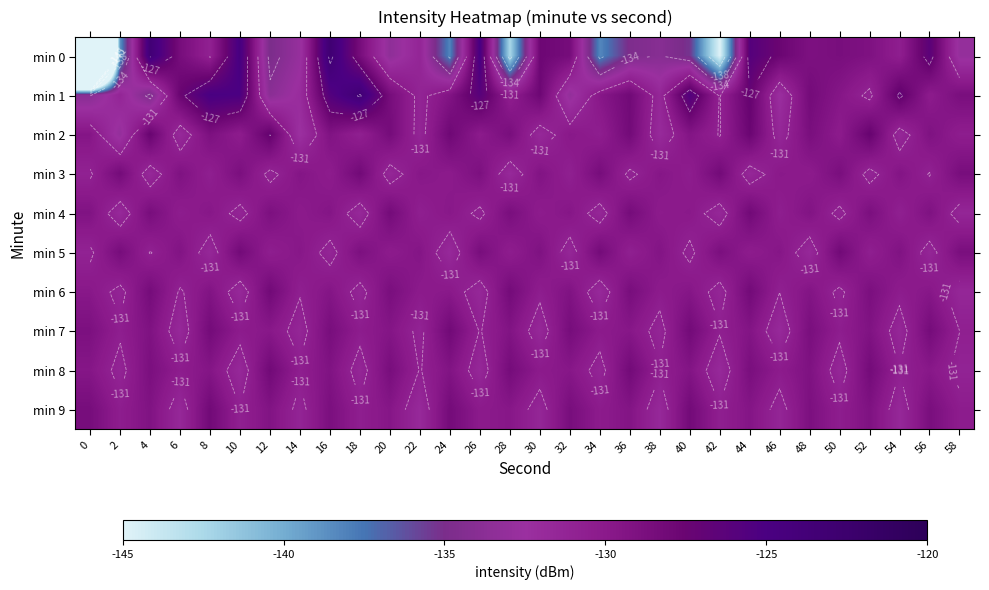

What is the smallest value displayed?

-216.2